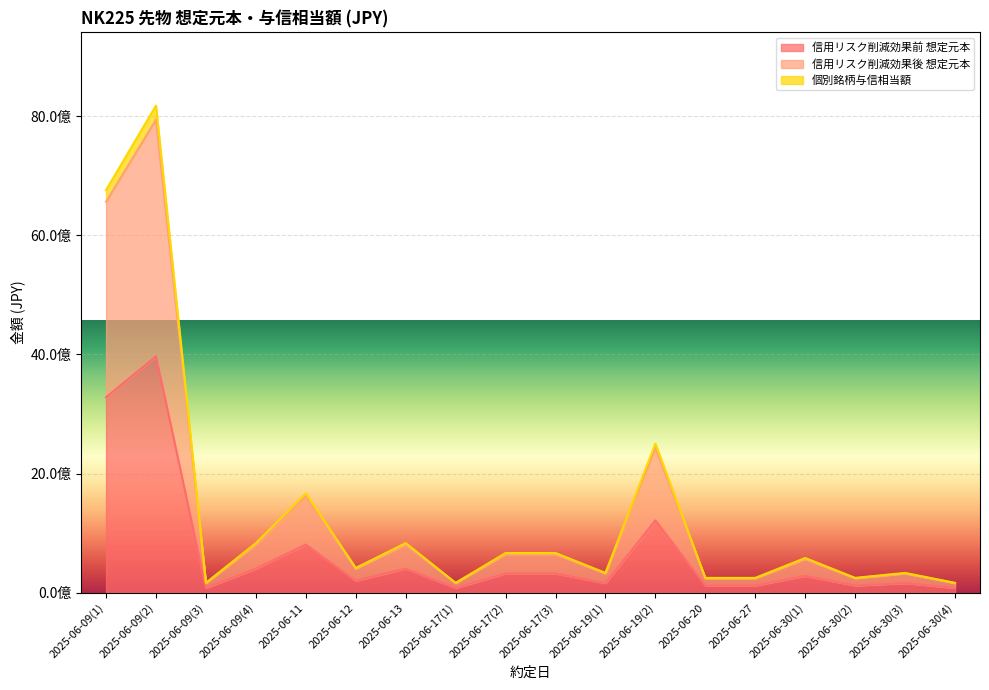

What is the sum of all 信用リスク削減効果前 想定元本 values?

12153000000